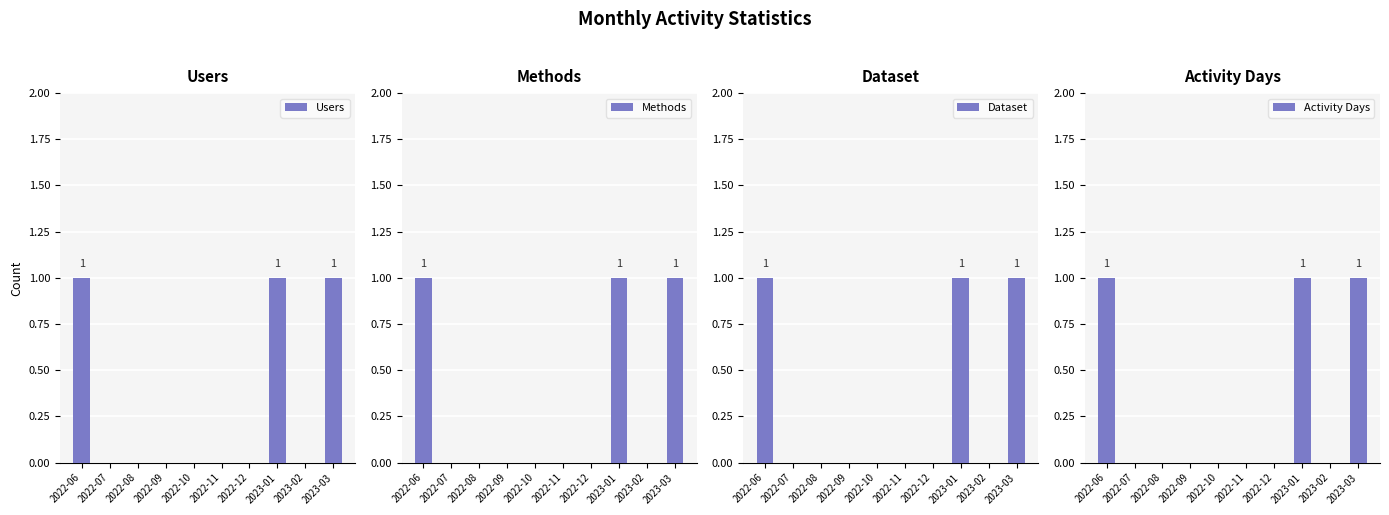

Count the number of data series in this chart.

4